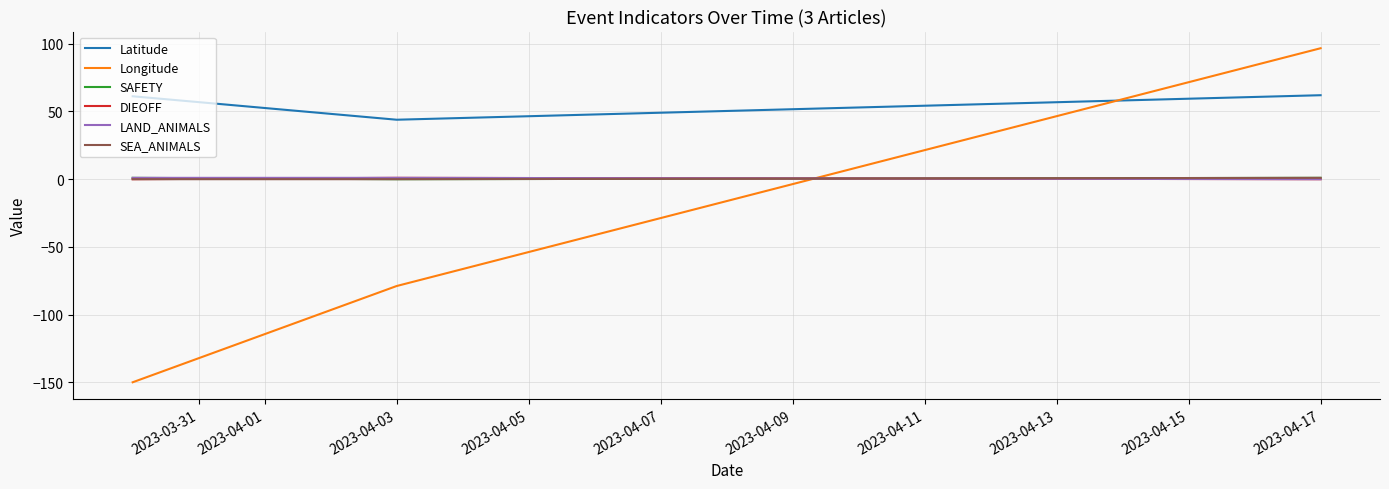

What is the greatest value displayed?

96.7